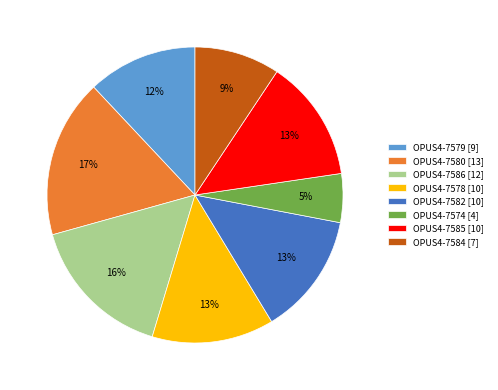

Does any single category account for the majority?

No